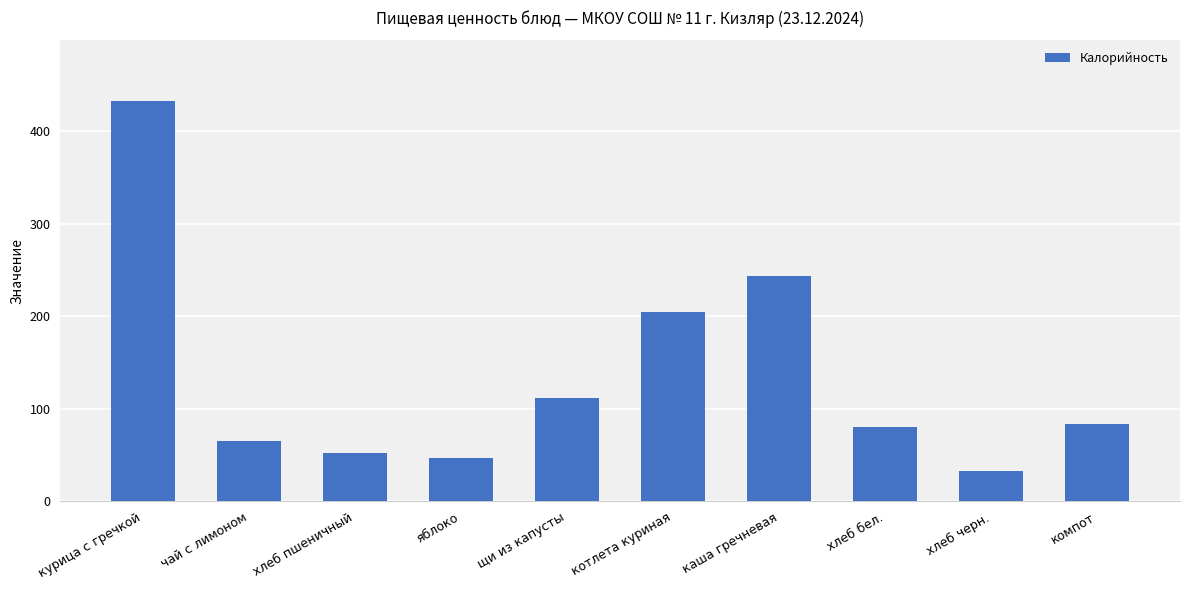

Is it true that the value at щи из капусты is 179?

False